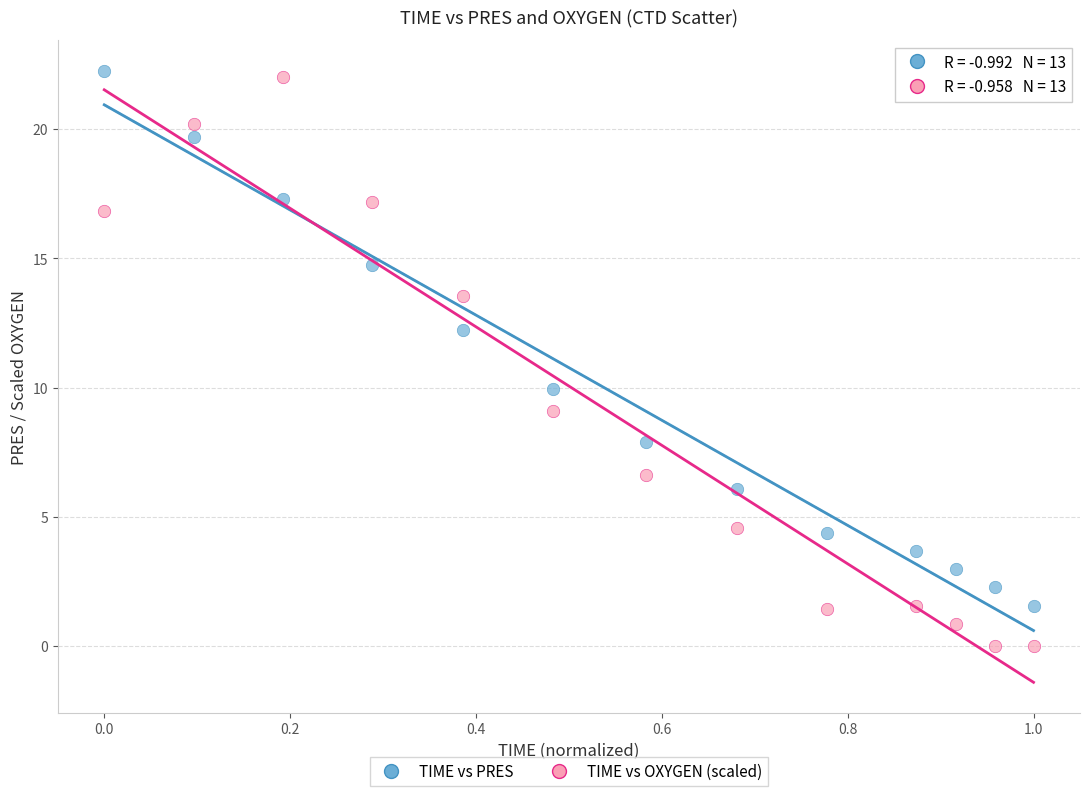

Which series contains the lowest Y value?

TIME vs OXYGEN (scaled)